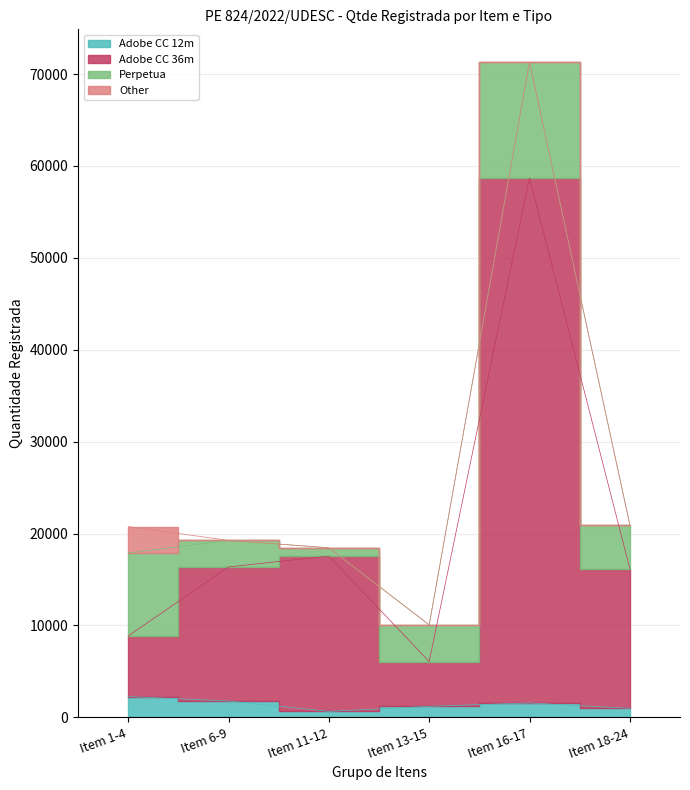

Count the number of categories in the chart.

6